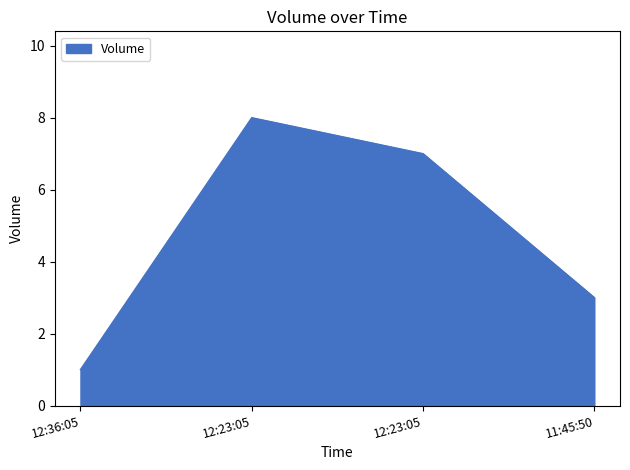

Is it true that the value at 11:45:50 is 4?

False